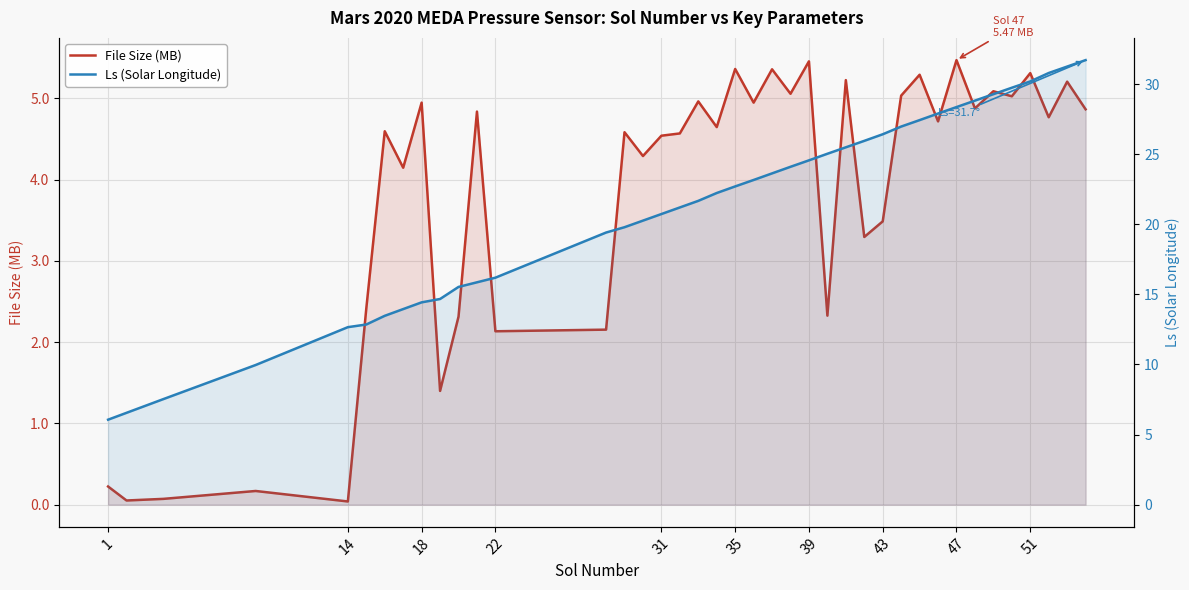

What are all the series names shown in the legend?

File Size (MB), Ls (Solar Longitude)